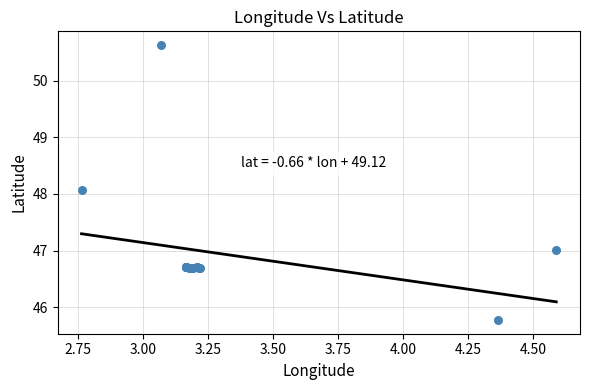

What Y value in the scatter plot is closest to 48?

48.1